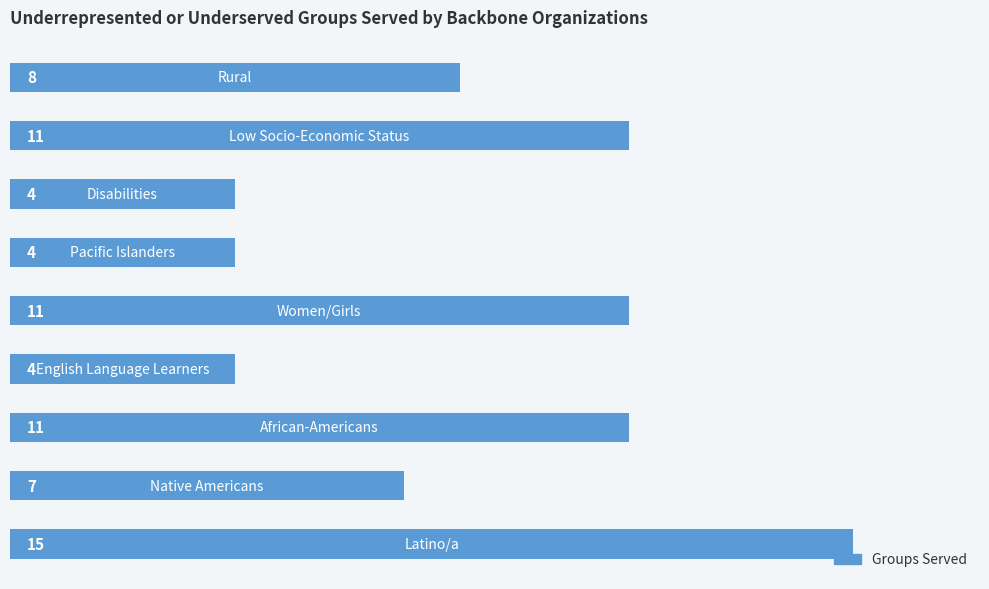

What is the value of the 2nd bar from the top?

11